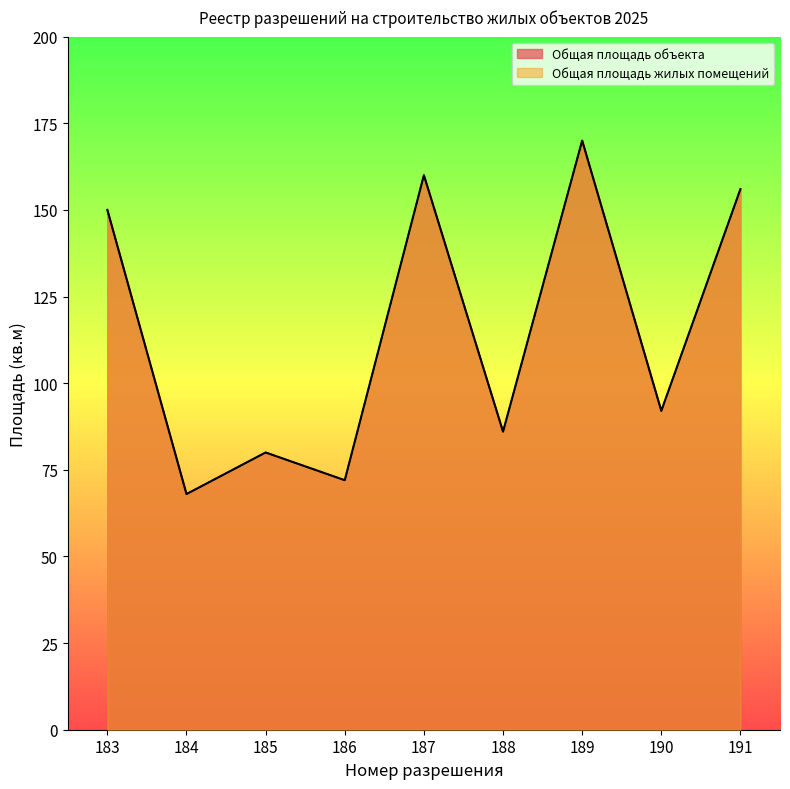

Rank the categories by Общая площадь жилых помещений value from lowest to highest.

184, 186, 185, 188, 190, 183, 191, 187, 189